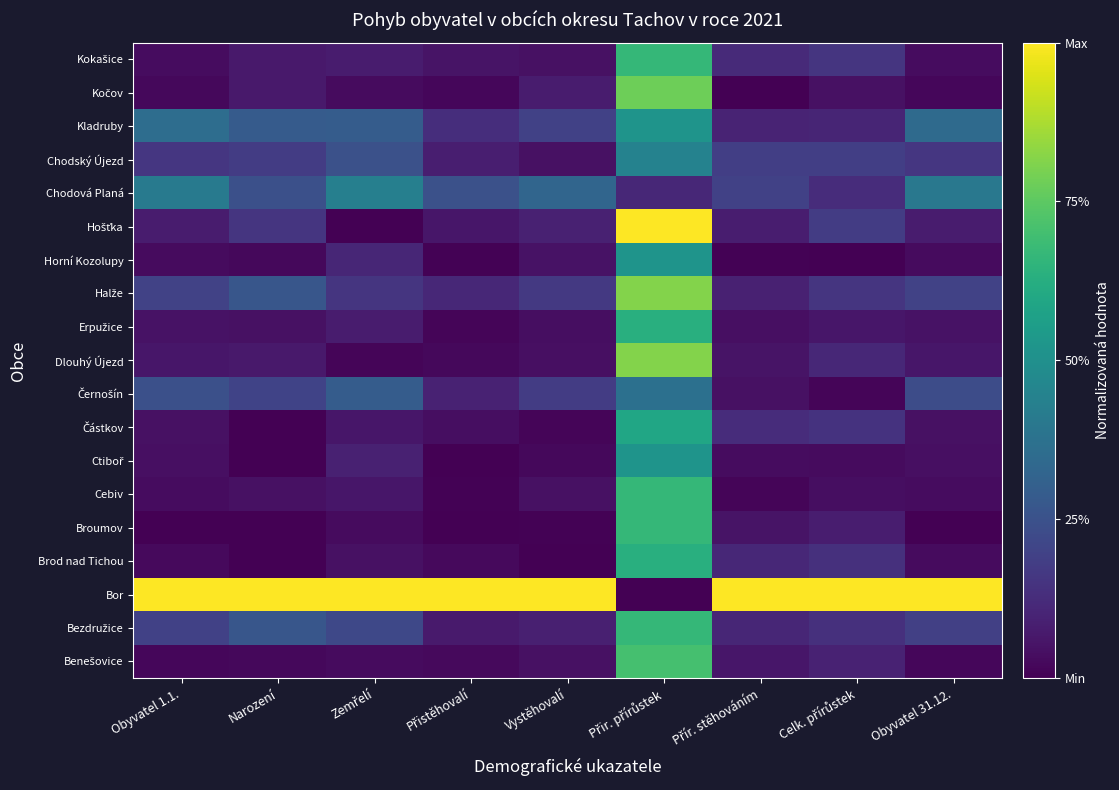

Count the number of categories in the chart.

9